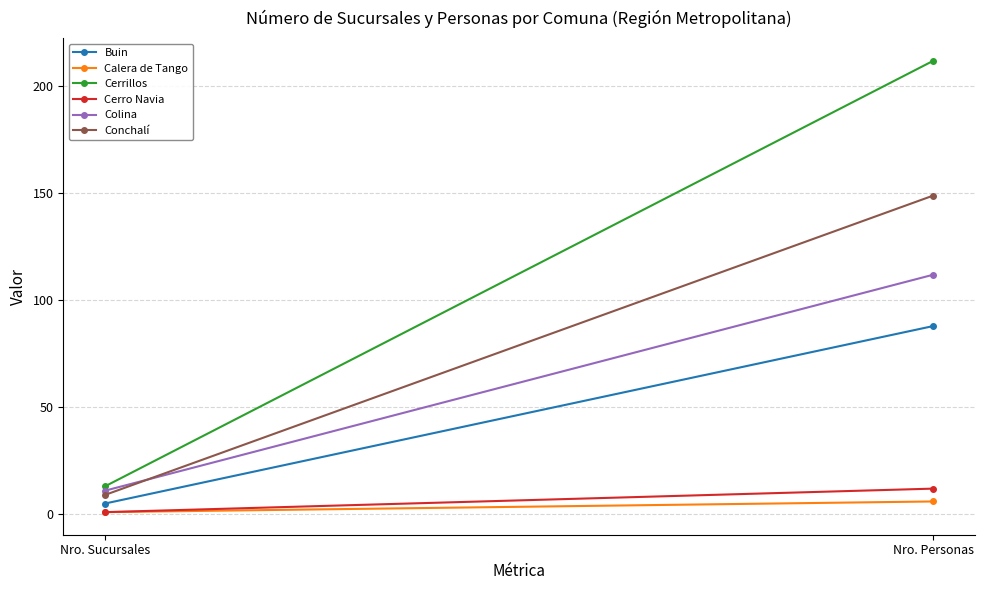

Rank the categories by Conchalí value from lowest to highest.

Nro. Sucursales, Nro. Personas